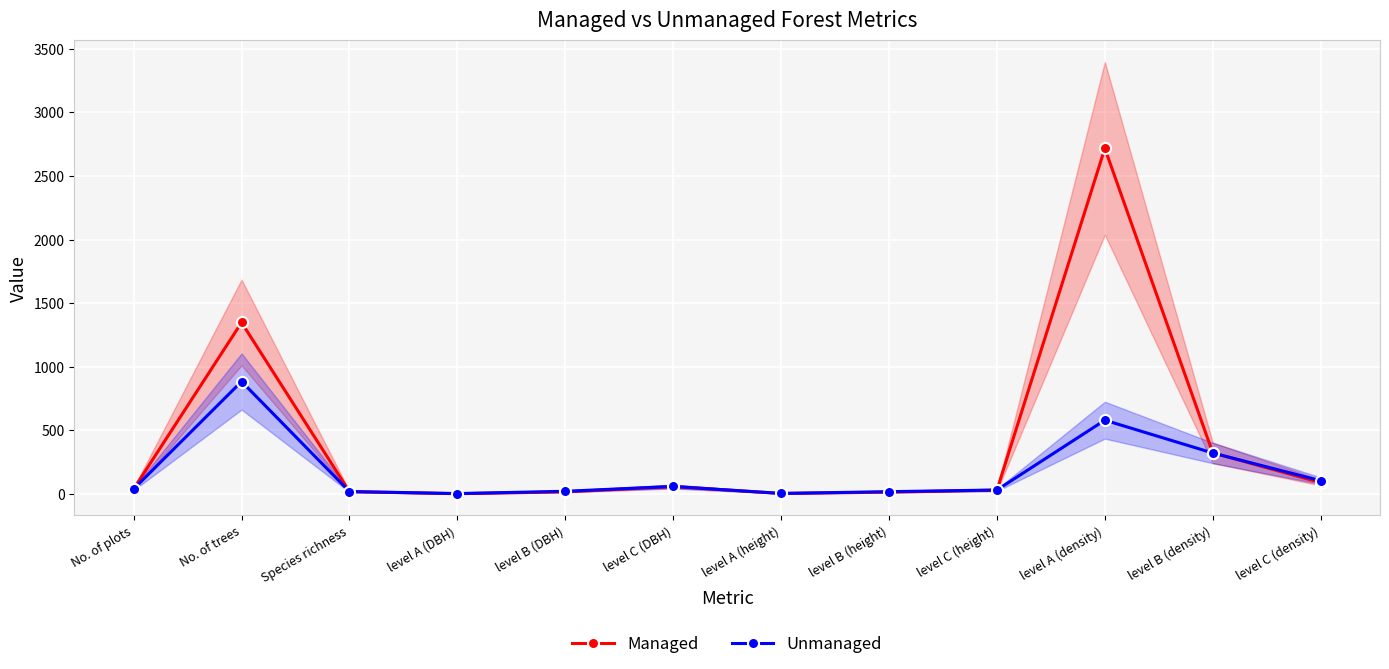

Reading left to right, extract all data points from this chart.

Managed: No. of plots=39	No. of trees=1348	Species richness=18	level A (DBH)=2	level B (DBH)=16	level C (DBH)=58	level A (height)=4	level B (height)=14	level C (height)=30	level A (density)=2717	level B (density)=323	level C (density)=89
Unmanaged: No. of plots=39	No. of trees=884	Species richness=19	level A (DBH)=3	level B (DBH)=21	level C (DBH)=59	level A (height)=4	level B (height)=18	level C (height)=31	level A (density)=580	level B (density)=322	level C (density)=104